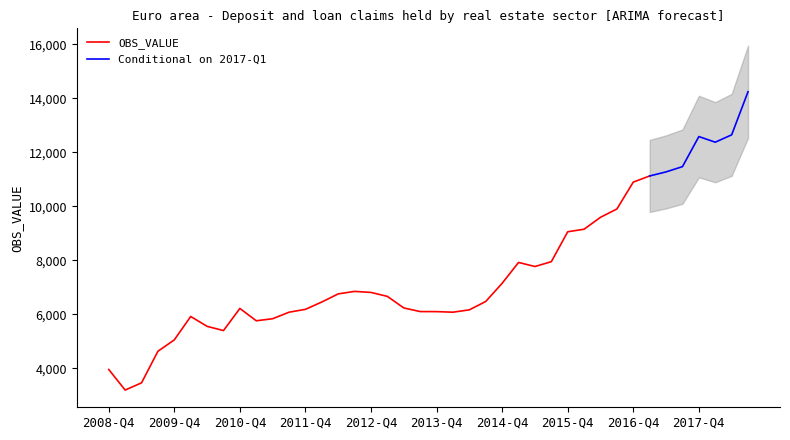

What position from the right is 2013-Q1?

23